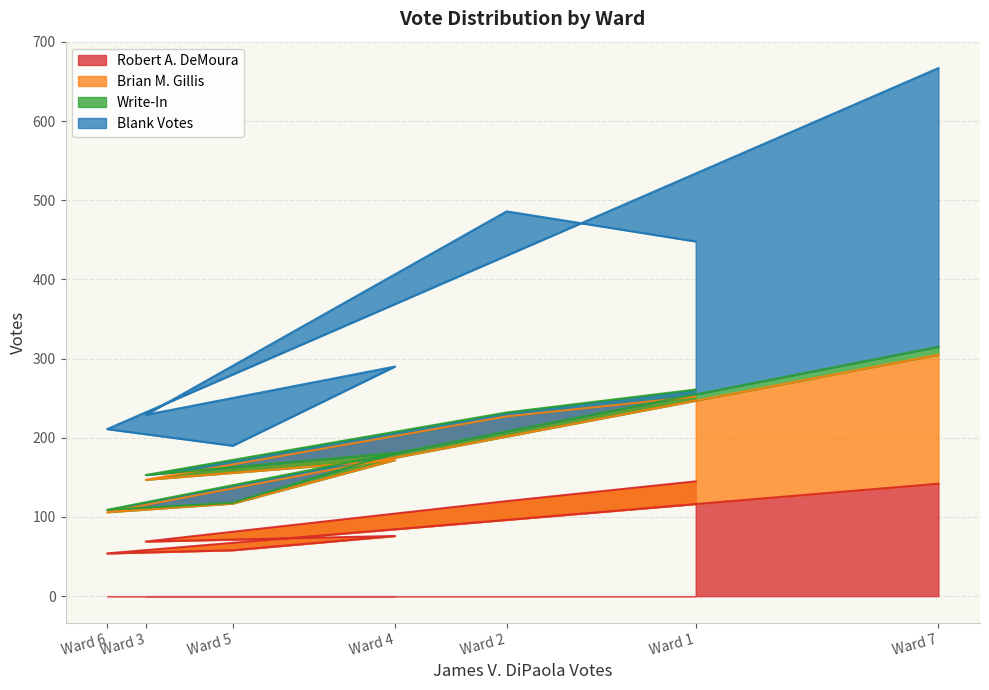

Which series has the largest total across all categories?

Blank Votes